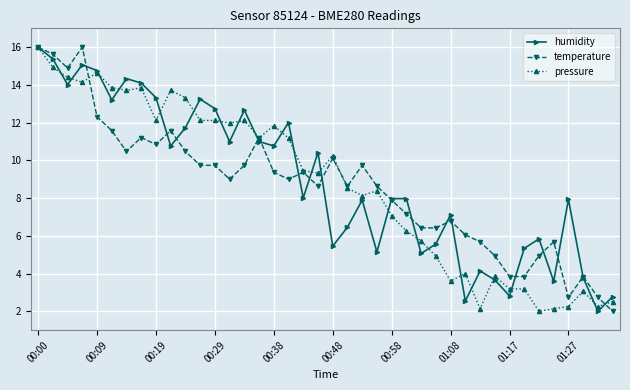

What is the maximum value shown in the chart?

16.0